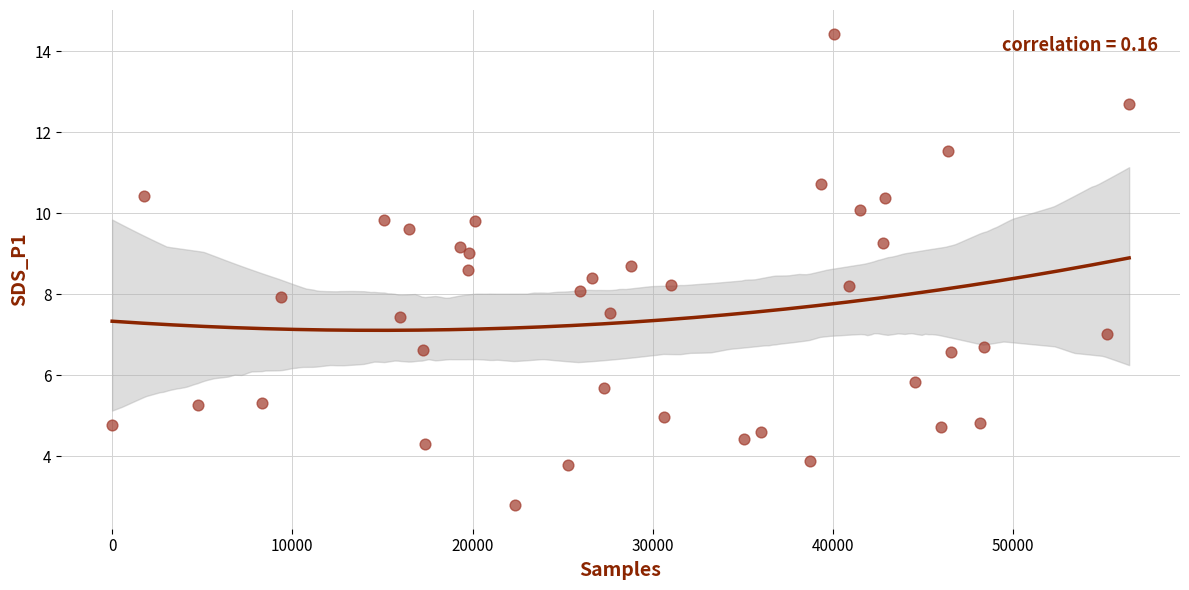

What is the range of X values (max minus min)?

56433.0